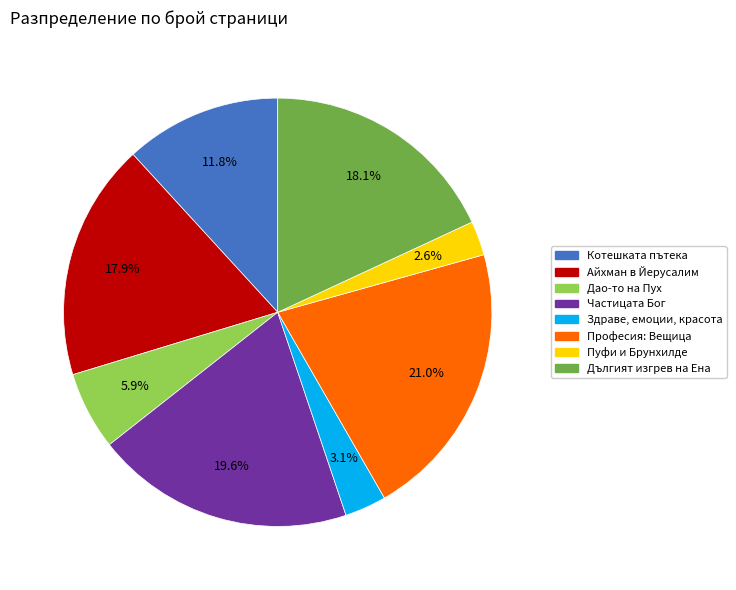

Is there a majority slice in this chart?

No